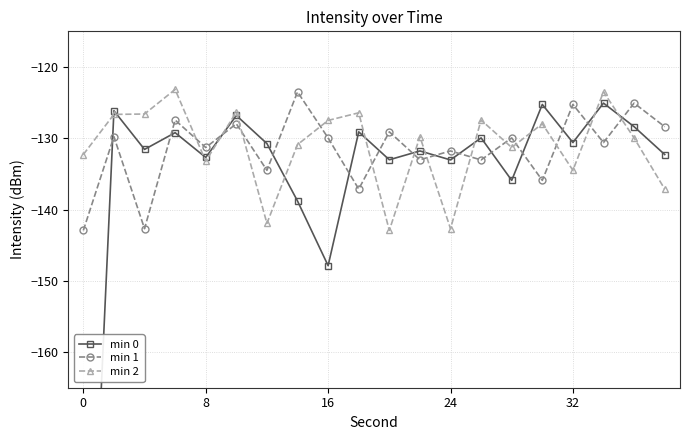

True or false: min 2 has more than 1 points higher than both neighbors.

True